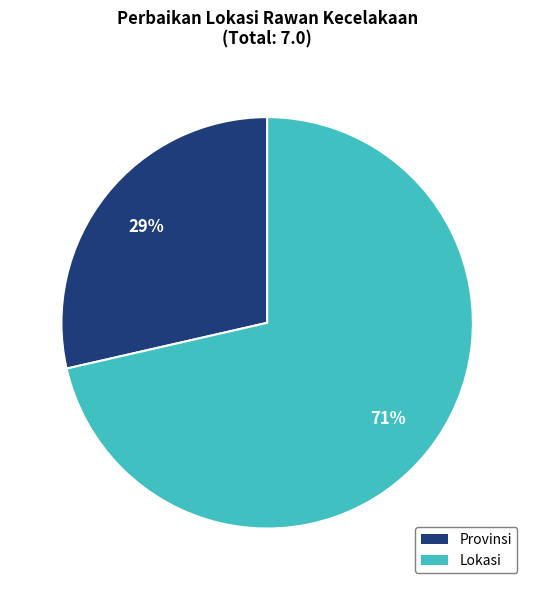

Do Provinsi and Lokasi together represent more than half of the pie?

Yes